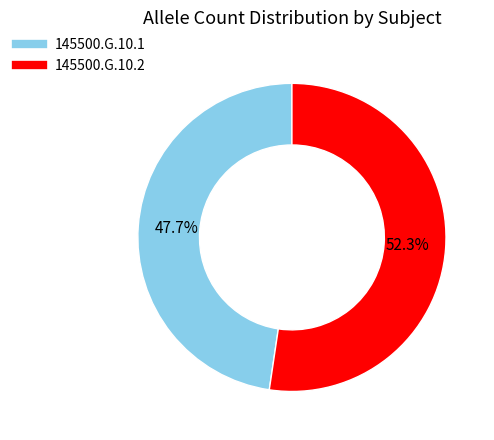

Which slice is the smallest?

145500.G.10.1